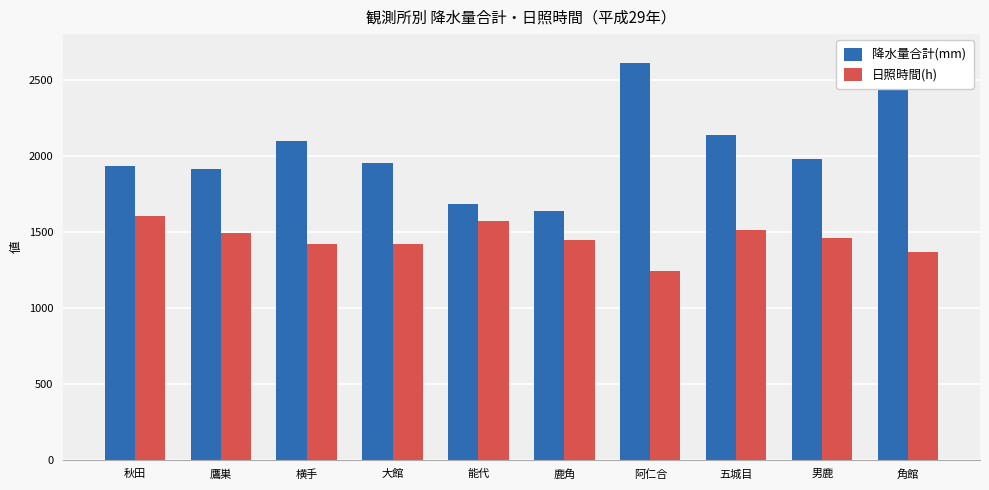

What is the lowest value of the 降水量合計(mm) series?

1637.5